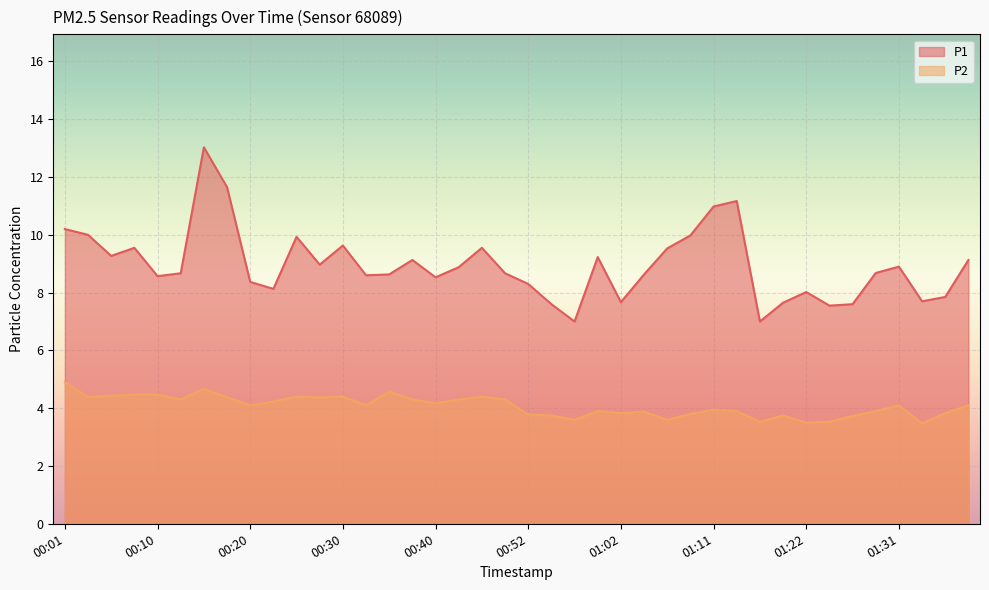

What is the minimum value for P1?

7.0